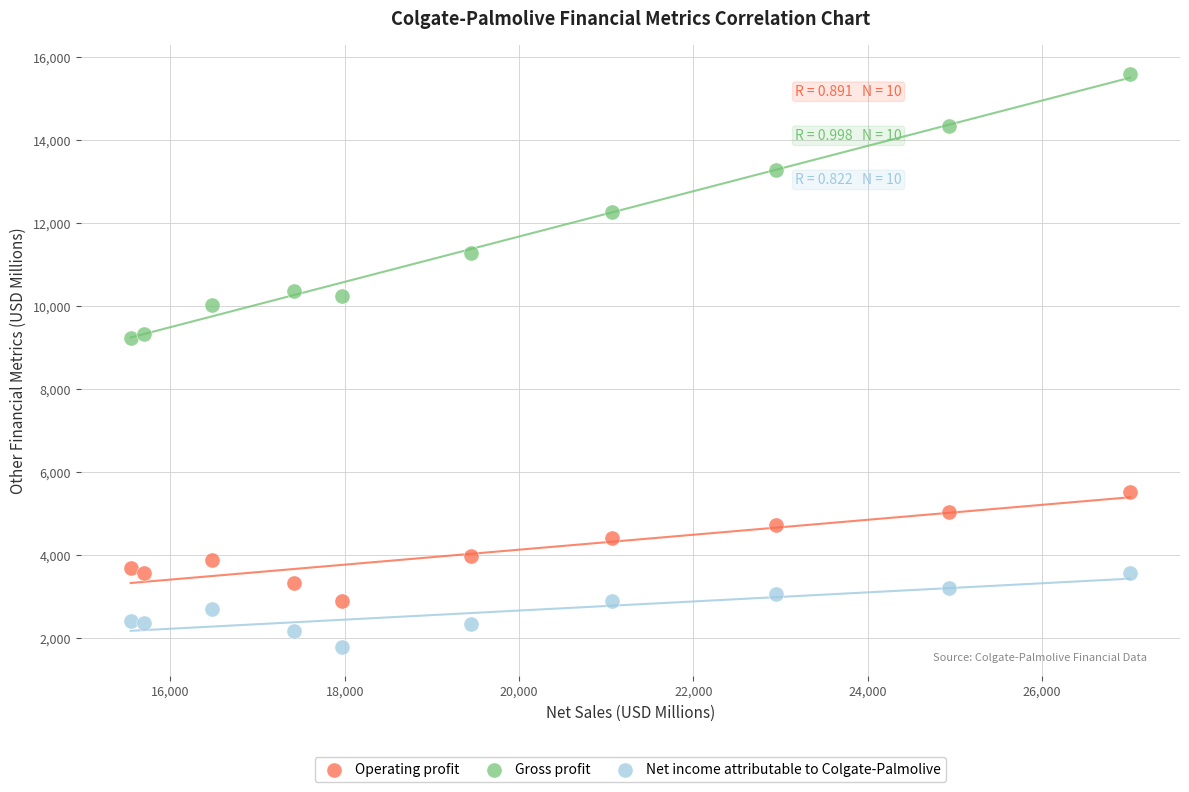

What are all the series names shown in the legend?

Operating profit, Gross profit, Net income attributable to Colgate-Palmolive